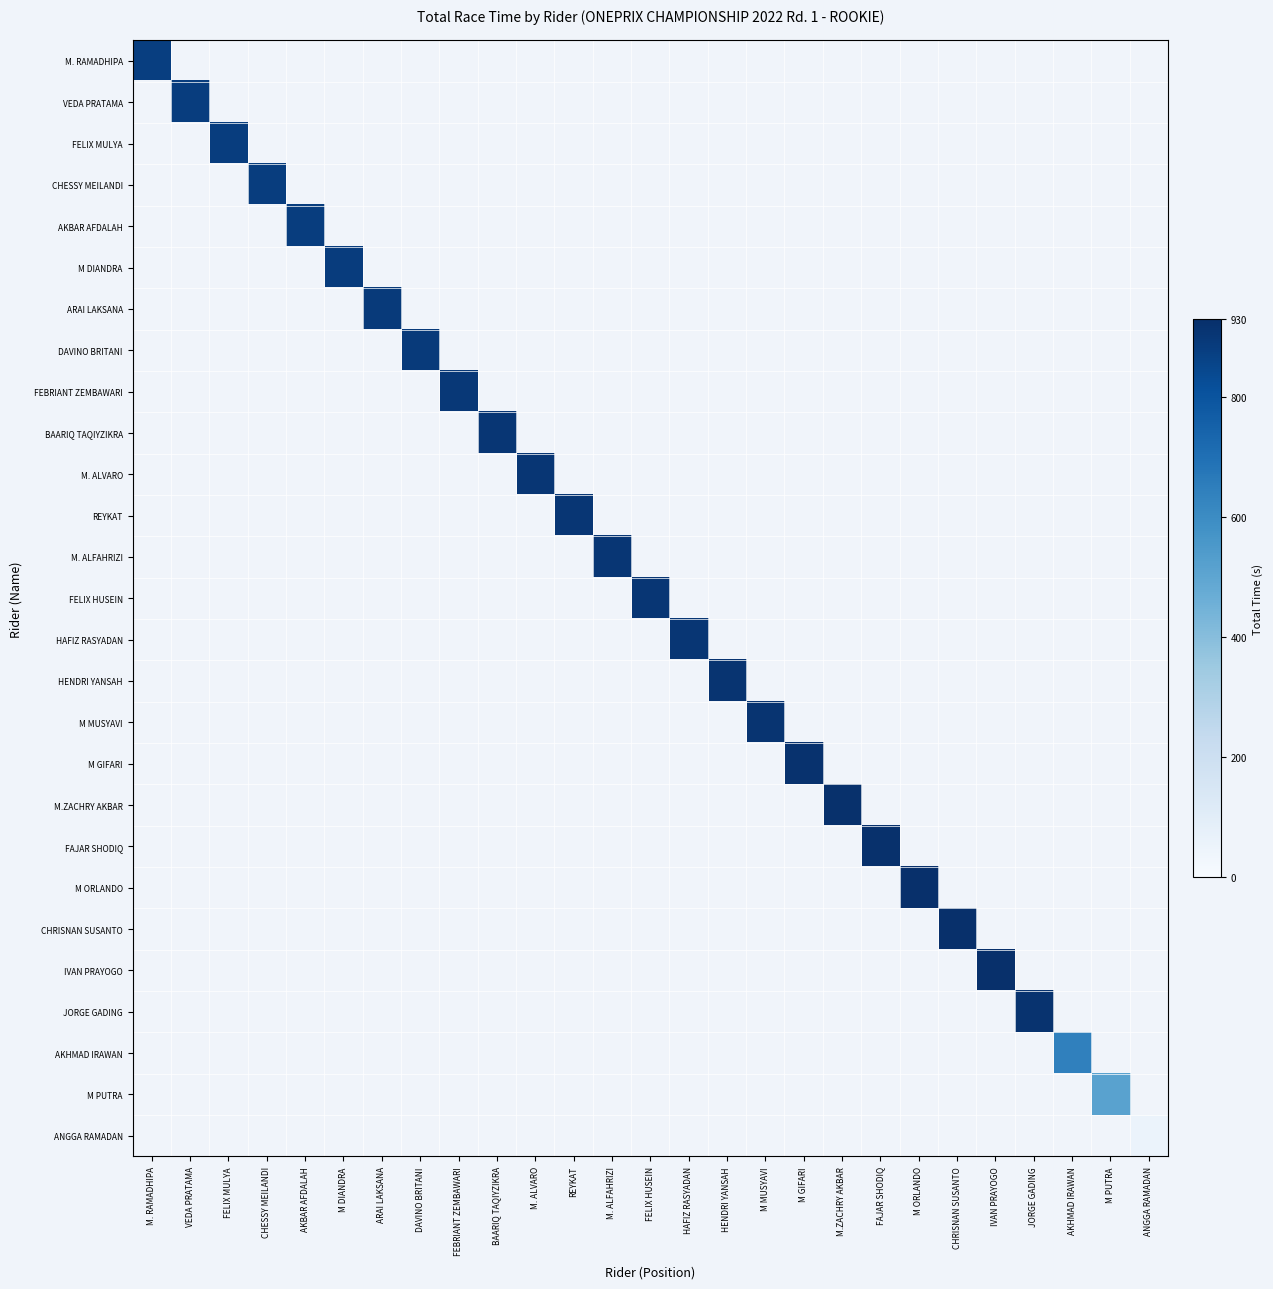

How many values in FELIX MULYA are above zero?

1